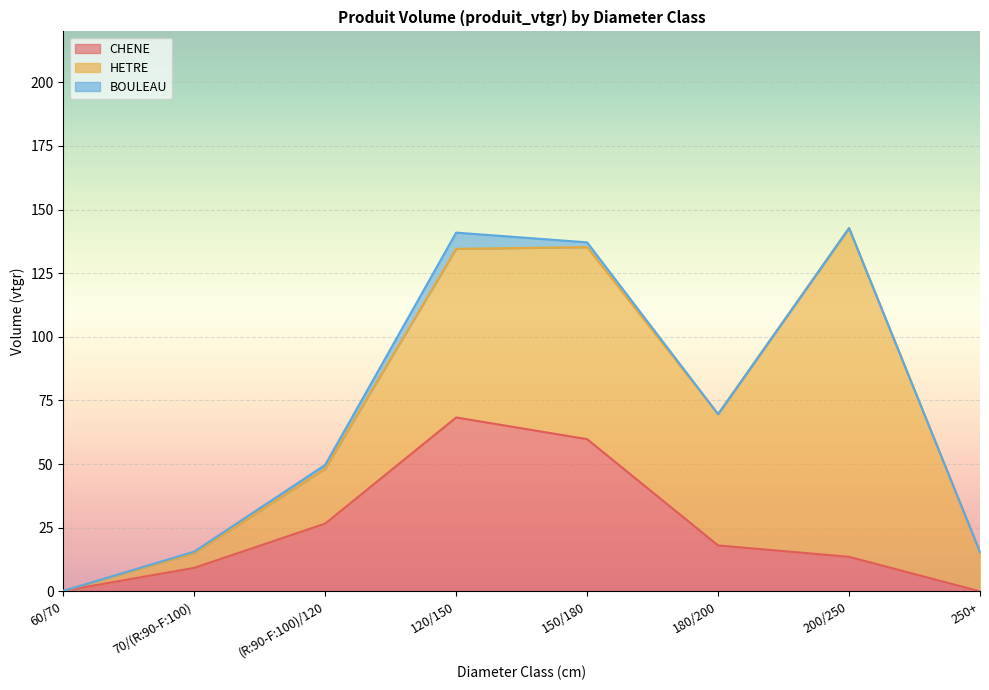

Reading left to right, what are all the values shown in this chart?

CHENE: 60/70=0.2	70/(R:90-F:100)=9.2	(R:90-F:100)/120=26.6	120/150=68.3	150/180=59.8	180/200=18.0	200/250=13.6	250+=0.0
HETRE: 60/70=0.0	70/(R:90-F:100)=5.8	(R:90-F:100)/120=21.6	120/150=66.3	150/180=75.4	180/200=51.6	200/250=129.2	250+=15.4
BOULEAU: 60/70=0.0	70/(R:90-F:100)=0.6	(R:90-F:100)/120=1.5	120/150=6.4	150/180=1.9	180/200=0.0	200/250=0.0	250+=0.0